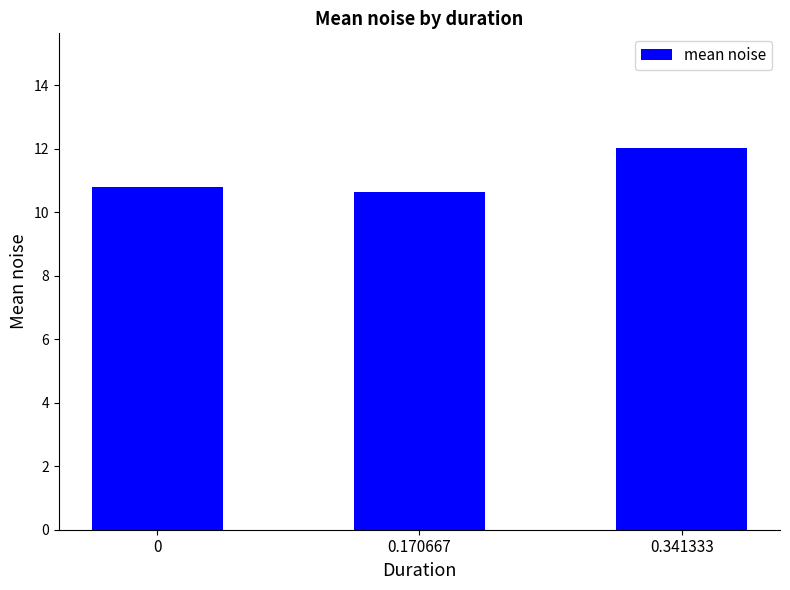

Reading left to right, extract all data points from this chart.

10.8	10.6	12.0